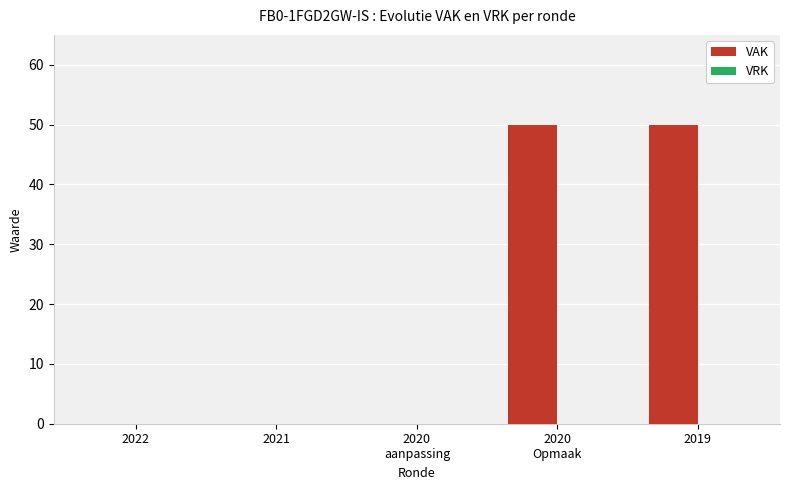

How many series are shown in this chart?

1